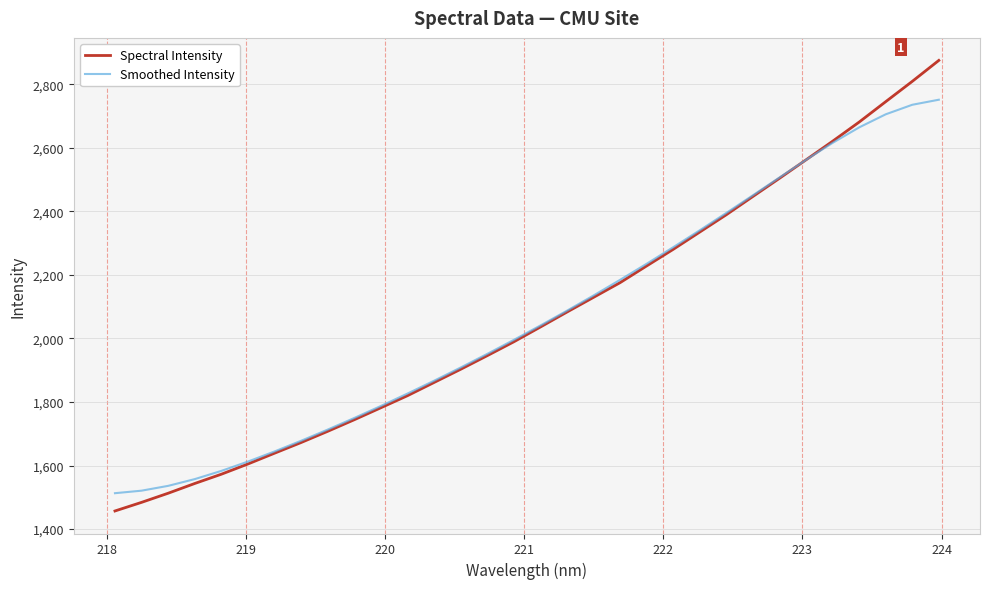

Reading left to right, transcribe all the data shown in this chart.

Spectral Intensity: 1456.9	1484.1	1512.8	1543.5	1572.7	1604.9	1638.8	1672.5	1707.8	1744.3	1782.0	1819.9	1861.5	1903.0	1945.9	1989.5	2036.0	2083.1	2129.4	2175.7	2228.4	2280.6	2335.1	2389.6	2447.0	2504.2	2562.3	2620.8	2681.1	2745.3	2809.2	2875.1
Smoothed Intensity: 1512.9	1520.8	1536.0	1557.2	1583.1	1612.5	1644.3	1678.0	1713.2	1749.7	1787.5	1826.6	1867.0	1908.6	1951.4	1995.5	2040.8	2087.4	2135.3	2184.6	2235.2	2287.3	2340.6	2395.2	2450.8	2506.8	2562.2	2615.6	2664.4	2705.5	2735.5	2751.4